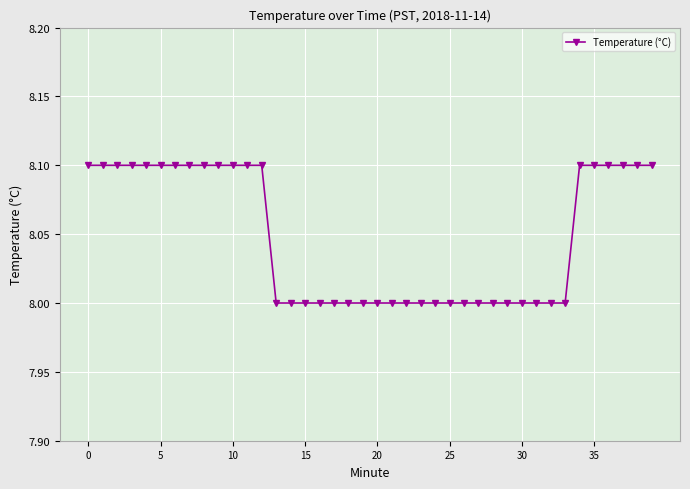

What is the average value?

8.0